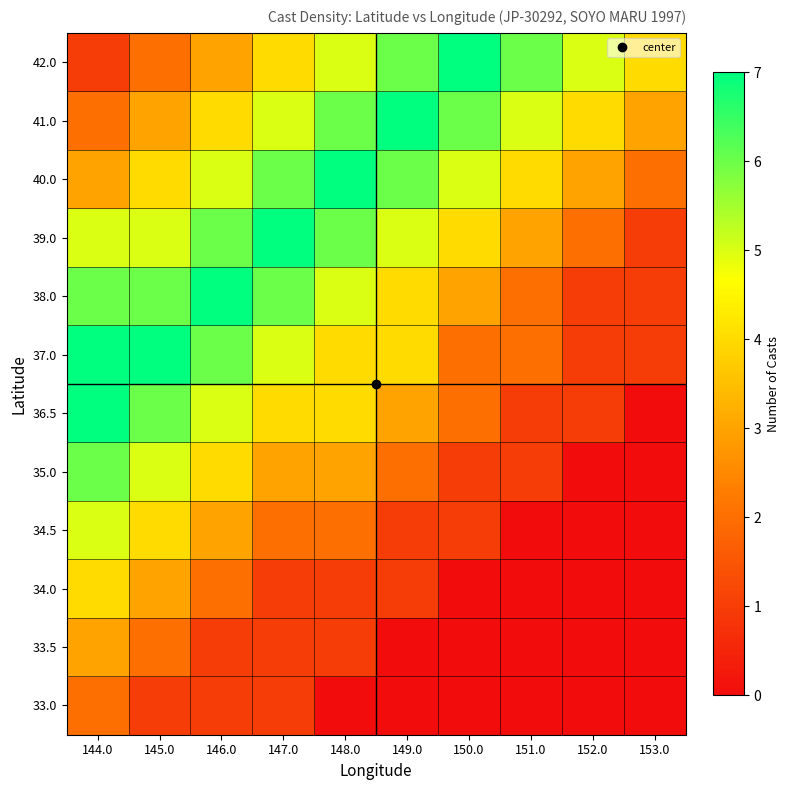

Reading left to right, transcribe all the data shown in this chart.

33.0: 144.0=2	145.0=1	146.0=1	147.0=1	148.0=0	149.0=0	150.0=0	151.0=0	152.0=0	153.0=0
33.5: 144.0=3	145.0=2	146.0=1	147.0=1	148.0=1	149.0=0	150.0=0	151.0=0	152.0=0	153.0=0
34.0: 144.0=4	145.0=3	146.0=2	147.0=1	148.0=1	149.0=1	150.0=0	151.0=0	152.0=0	153.0=0
34.5: 144.0=5	145.0=4	146.0=3	147.0=2	148.0=2	149.0=1	150.0=1	151.0=0	152.0=0	153.0=0
35.0: 144.0=6	145.0=5	146.0=4	147.0=3	148.0=3	149.0=2	150.0=1	151.0=1	152.0=0	153.0=0
36.5: 144.0=7	145.0=6	146.0=5	147.0=4	148.0=4	149.0=3	150.0=2	151.0=1	152.0=1	153.0=0
37.0: 144.0=7	145.0=7	146.0=6	147.0=5	148.0=4	149.0=4	150.0=2	151.0=2	152.0=1	153.0=1
38.0: 144.0=6	145.0=6	146.0=7	147.0=6	148.0=5	149.0=4	150.0=3	151.0=2	152.0=1	153.0=1
39.0: 144.0=5	145.0=5	146.0=6	147.0=7	148.0=6	149.0=5	150.0=4	151.0=3	152.0=2	153.0=1
40.0: 144.0=3	145.0=4	146.0=5	147.0=6	148.0=7	149.0=6	150.0=5	151.0=4	152.0=3	153.0=2
41.0: 144.0=2	145.0=3	146.0=4	147.0=5	148.0=6	149.0=7	150.0=6	151.0=5	152.0=4	153.0=3
42.0: 144.0=1	145.0=2	146.0=3	147.0=4	148.0=5	149.0=6	150.0=7	151.0=6	152.0=5	153.0=4